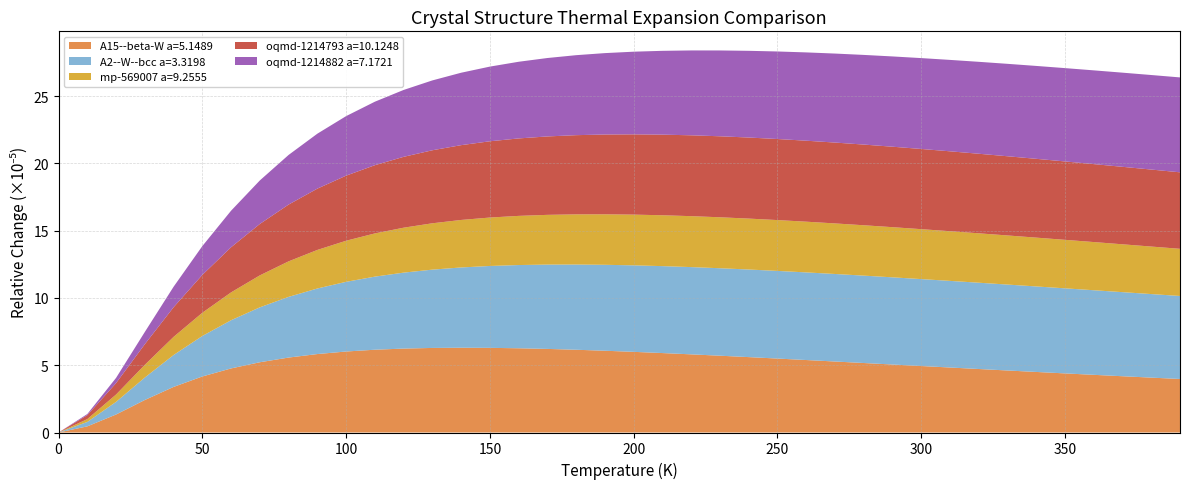

What is the maximum value for A15--beta-W a=5.1489?

6.3